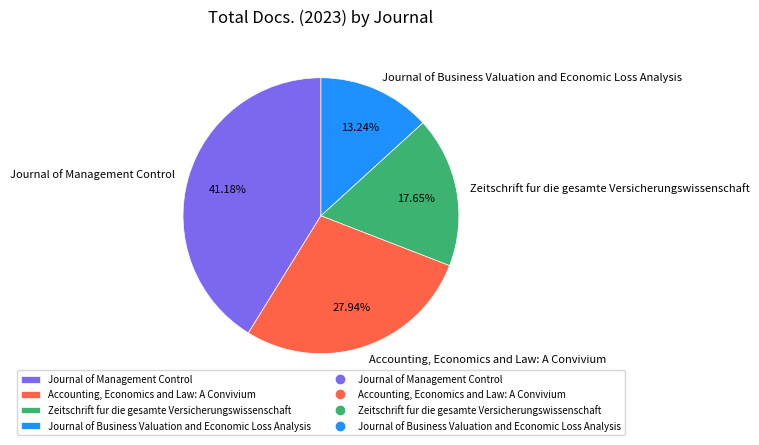

What is the ratio of the value at Zeitschrift fur die gesamte Versicherungswissenschaft to the value at Journal of Management Control?

0.4